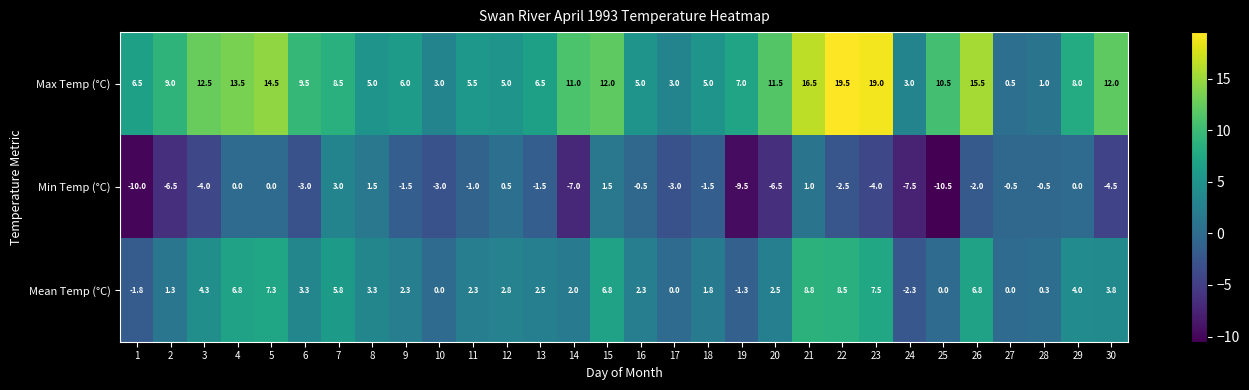

At how many categories does at least one series exceed 15?

4